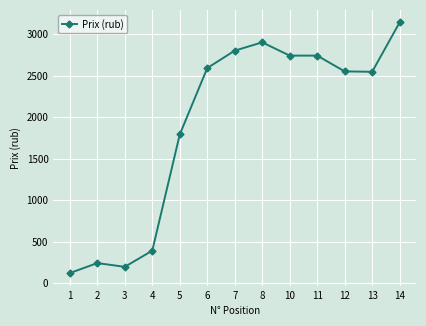

What is the ratio of the value at 11 to the value at 5?

1.5